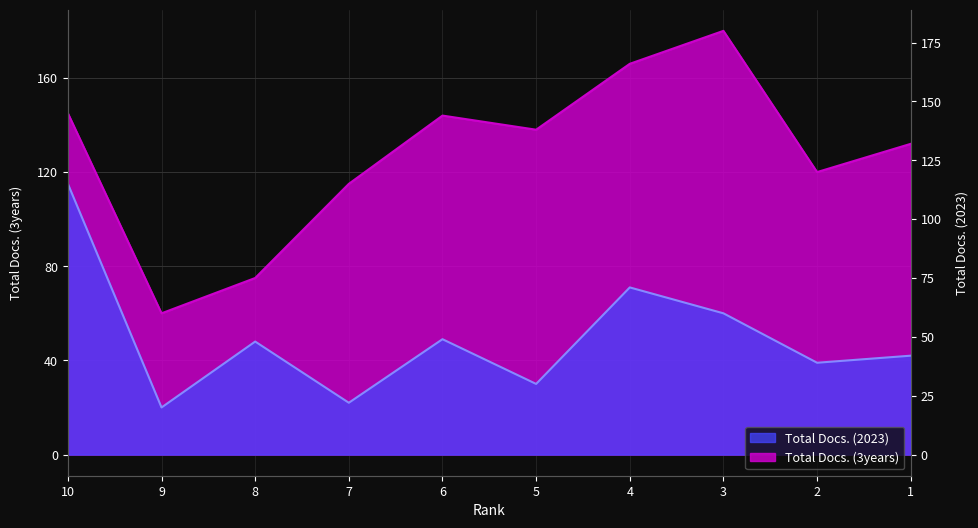

The value of Total Docs. (2023) at 5 is 30. True or false?

True